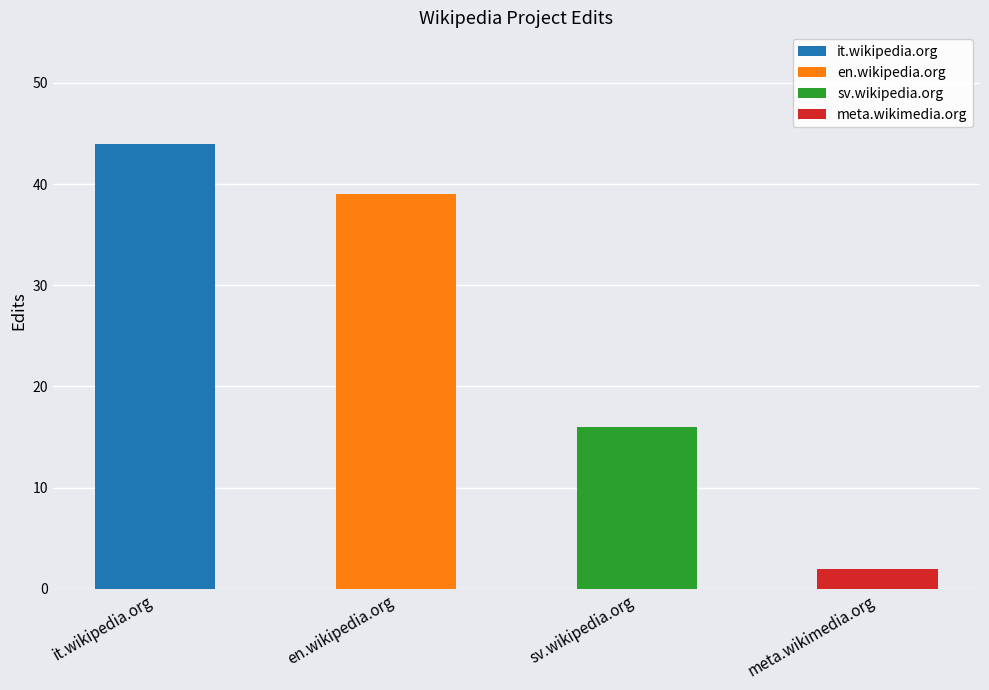

Reading right to left, list all the values displayed in this chart.

2	16	39	44